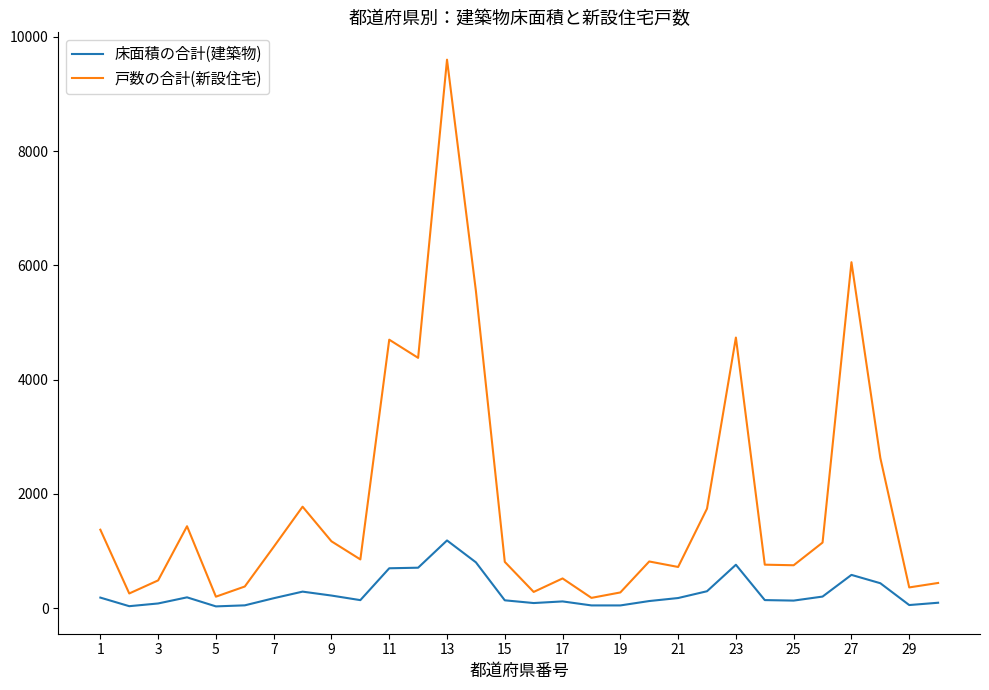

Which series has the widest spread of values?

戸数の合計(新設住宅)